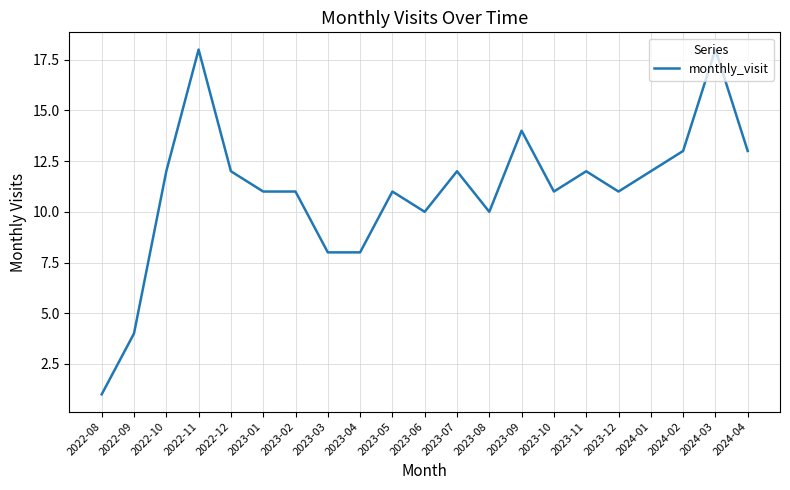

What value does the data have at 2022-11, to the nearest 5?

20